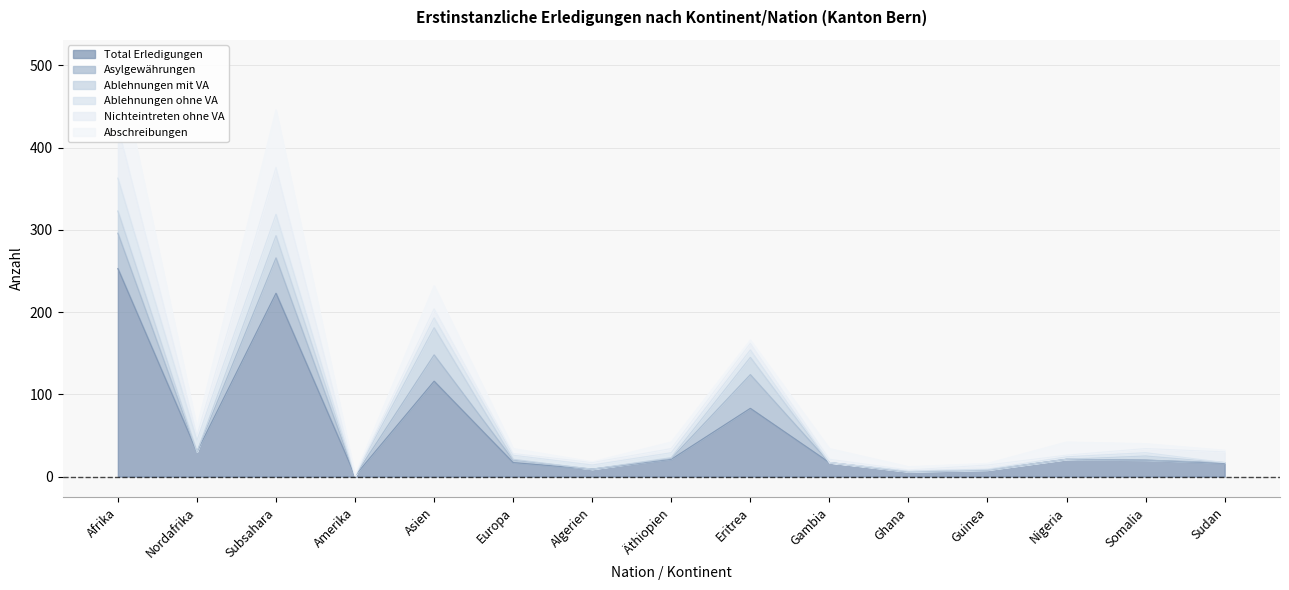

Is the value of Total Erledigungen at Guinea greater than the value of Abschreibungen at Europa?

Yes